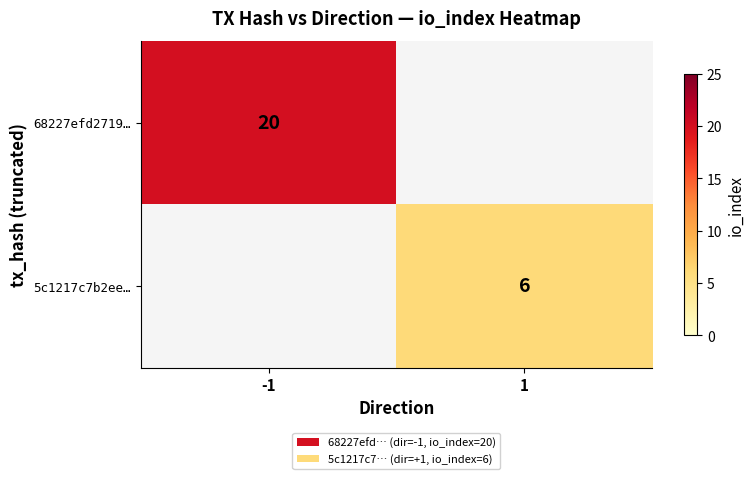

The value of 68227efd2719… at -1 is 20. True or false?

True